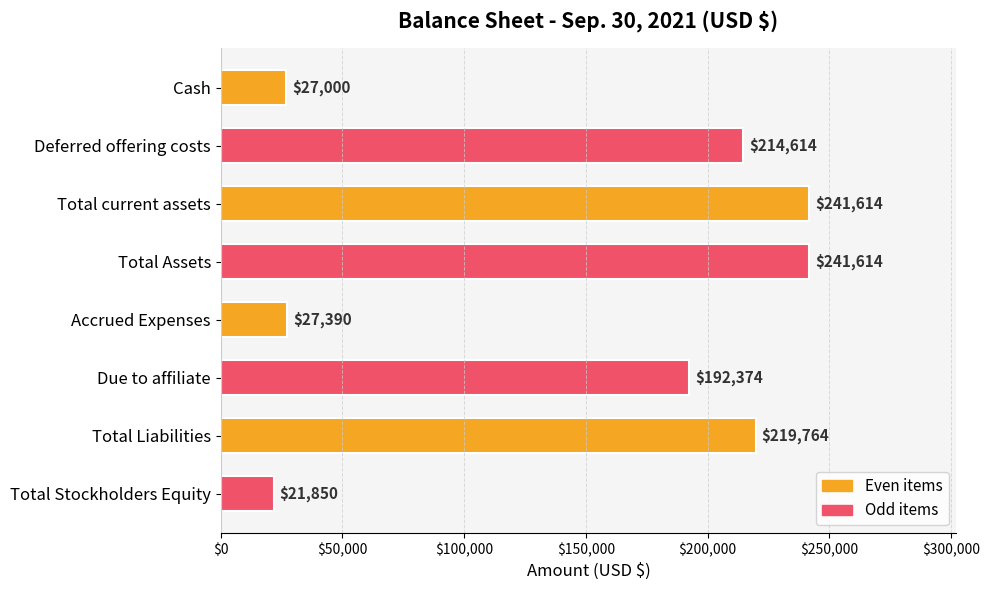

What is the change in value from Total current assets to Accrued Expenses?

-214224